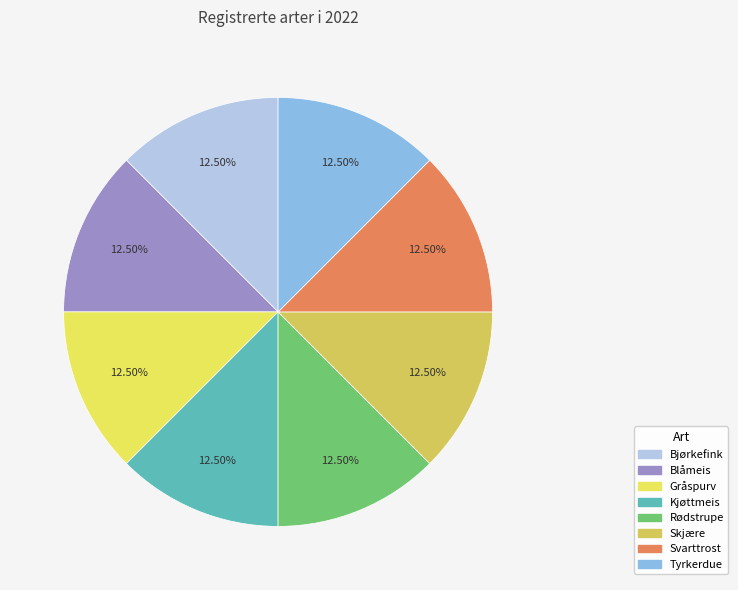

Which slice is the largest?

Bjørkefink